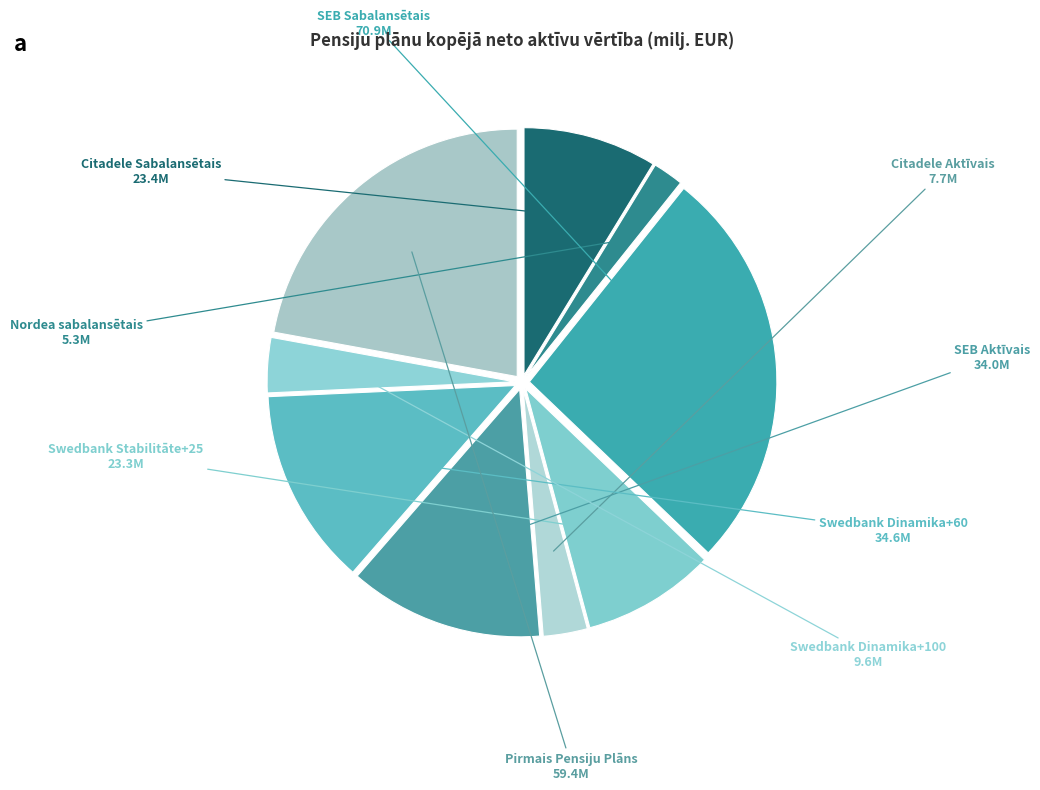

How many segments does this pie chart have?

9